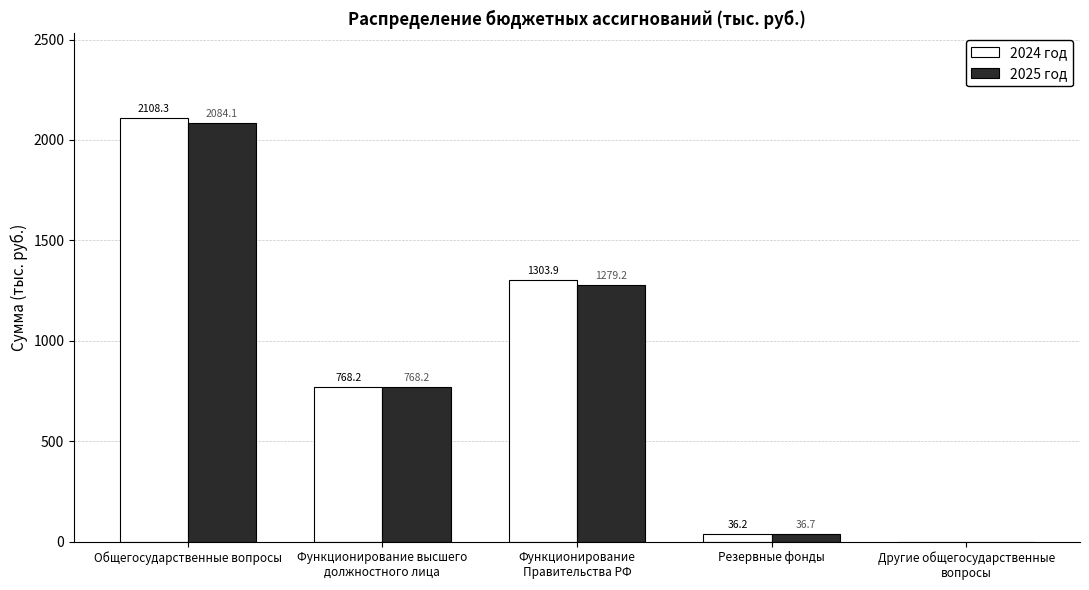

Are the bars horizontal?

No